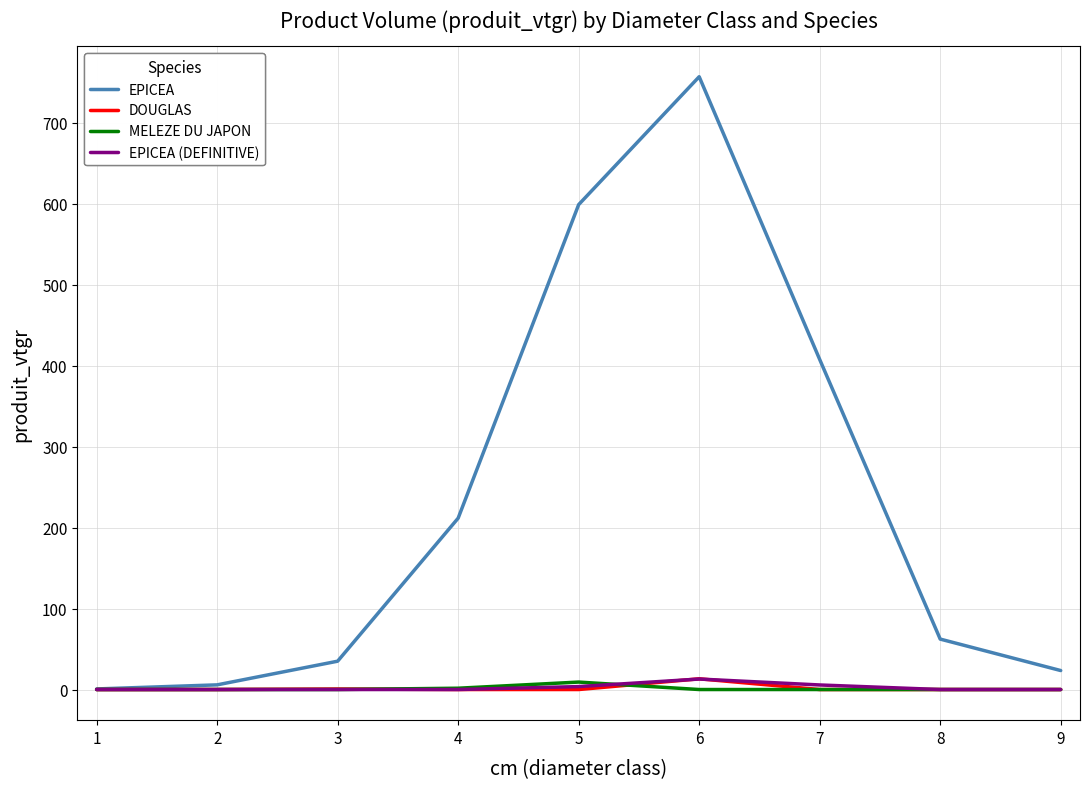

The value of DOUGLAS at 1 is 0.0. True or false?

True